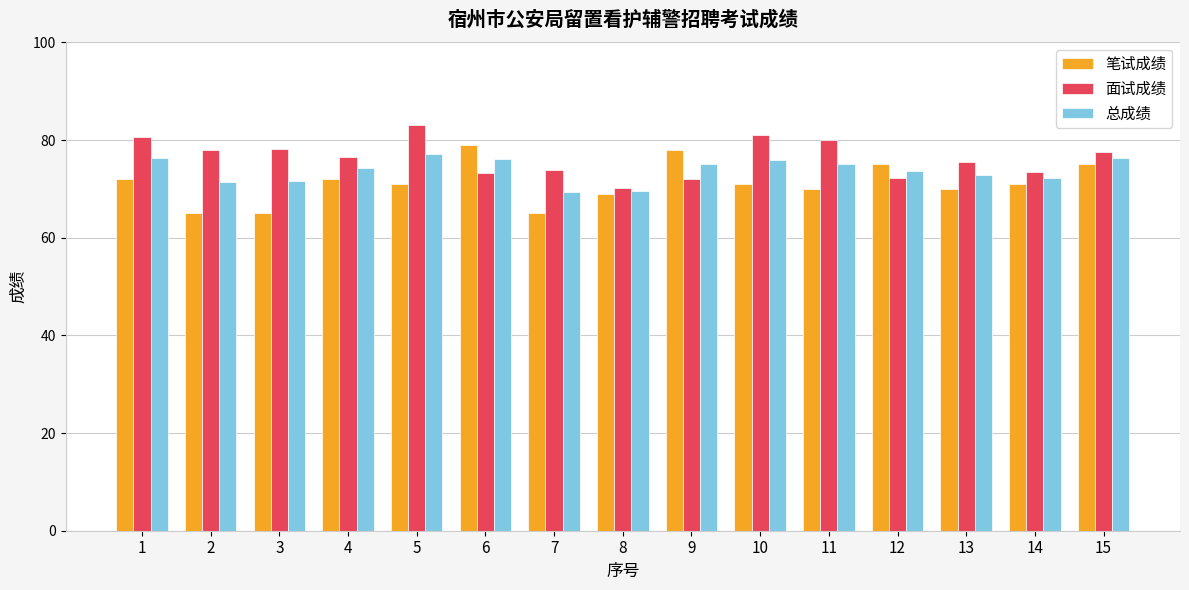

What is the value of the 总成绩 bar at the 14th from the left?

72.2